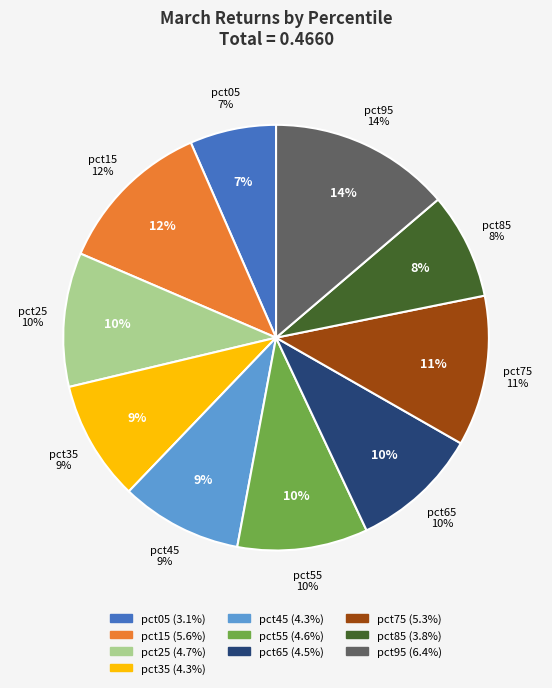

Which has a higher value, pct25 or pct15?

pct15